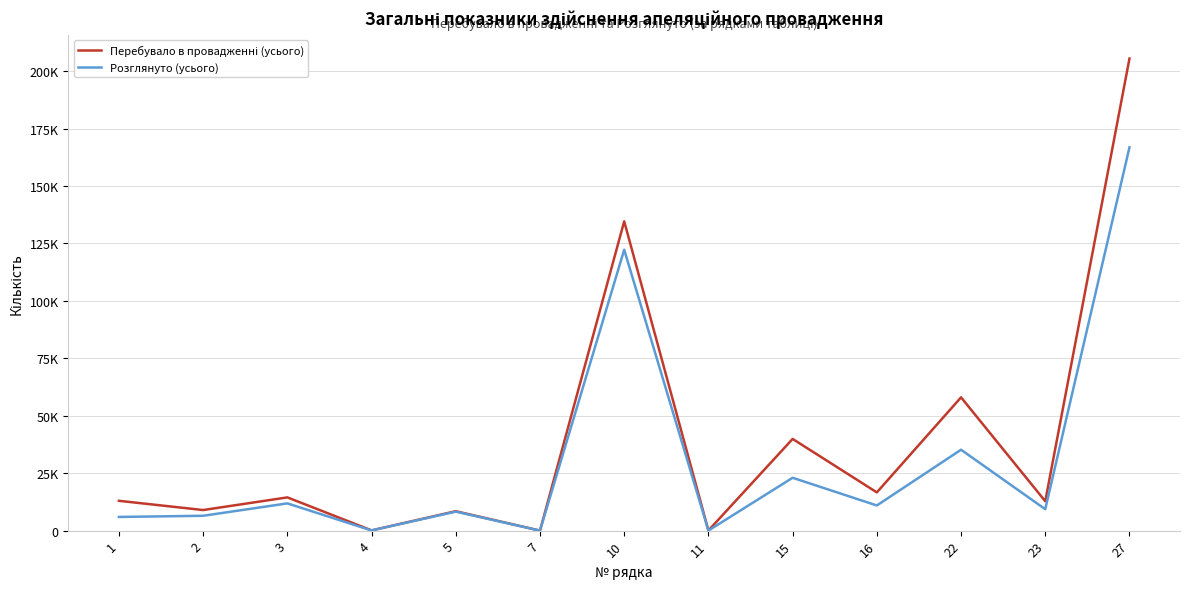

Which series changed the most between 1 and 27?

Перебувало в провадженні (усього)